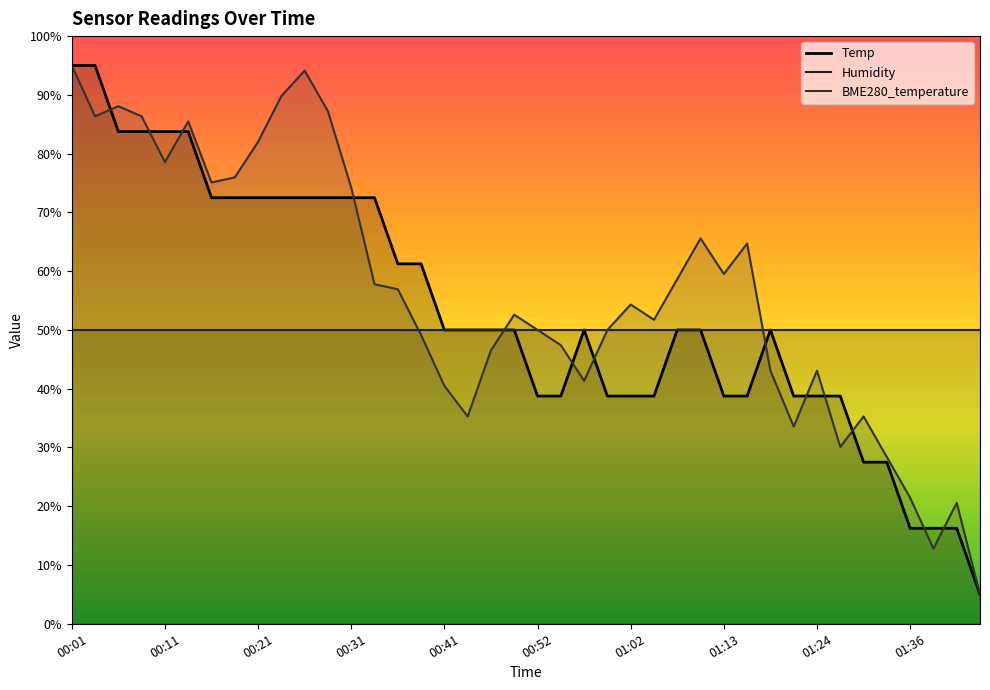

List the series in order of their overall mean, lowest first.

Humidity, Temp, BME280_temperature